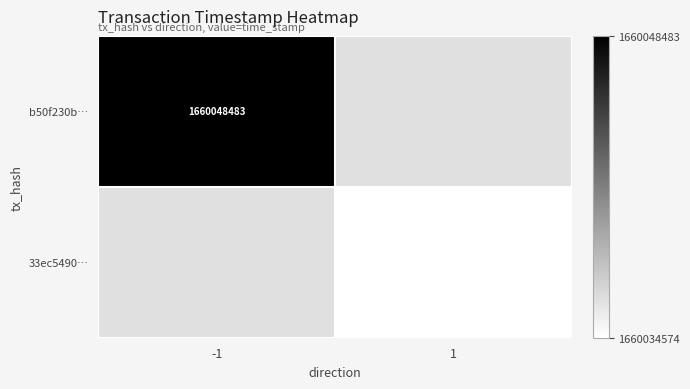

The value of 33ec5490… at 1 is 1027600496. True or false?

False